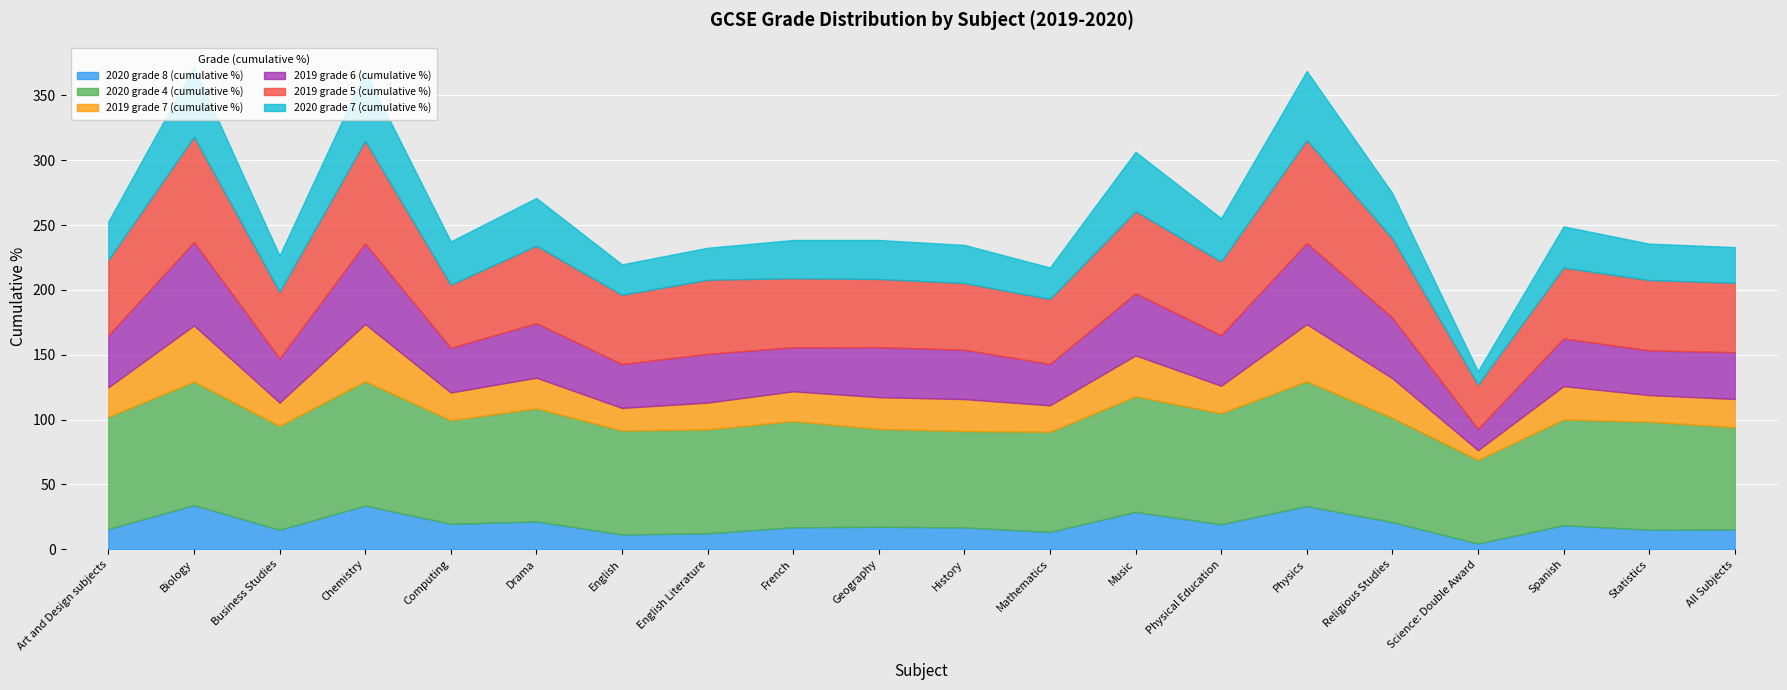

The 2020 grade 8 (cumulative %) series shows 17.3 at Geography. True or false?

True